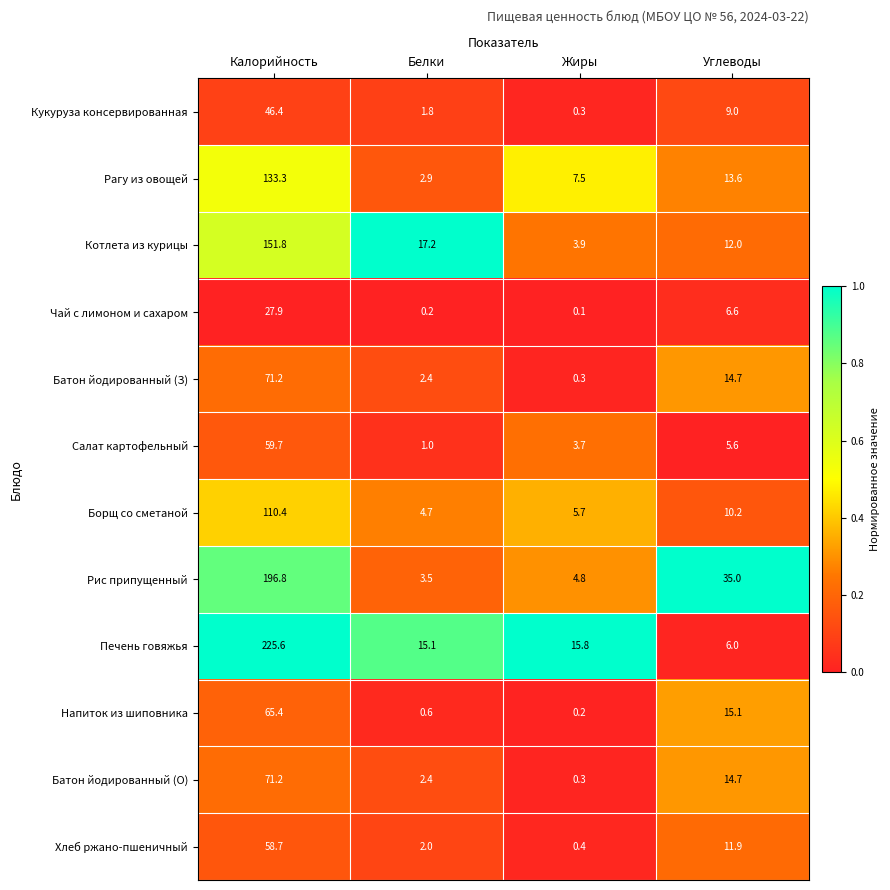

At how many categories does at least one series exceed 0?

4